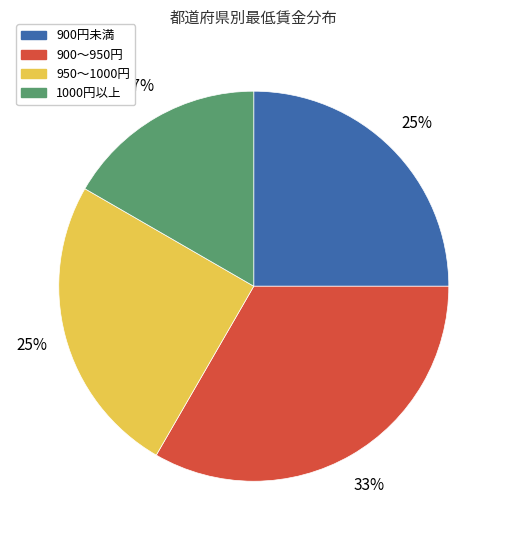

Is there a majority slice in this chart?

No